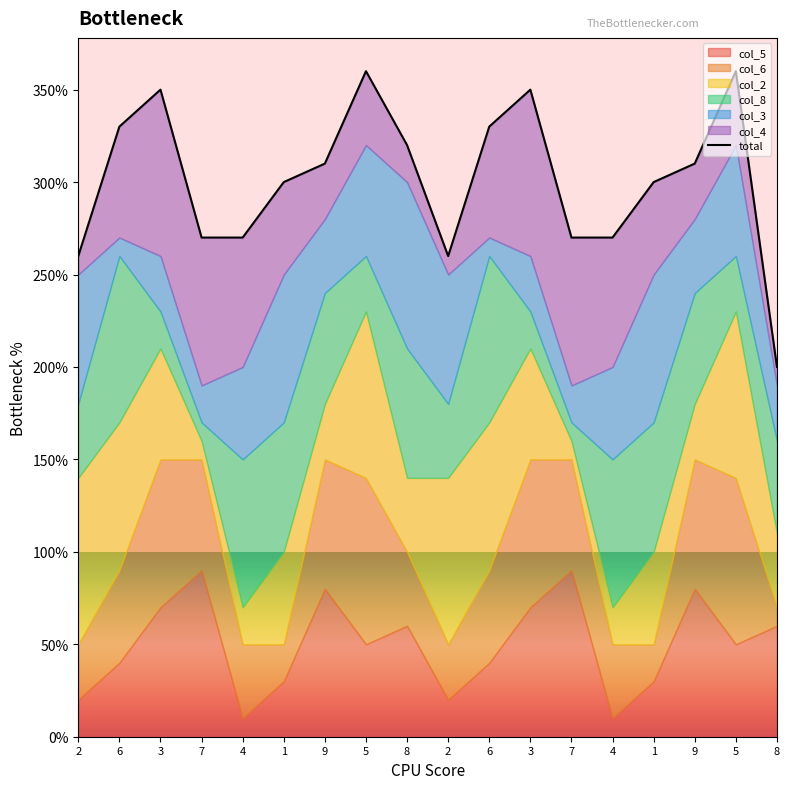

Reading left to right, extract all data points from this chart.

2=26	6=33	3=35	7=27	4=27	1=30	9=31	5=36	8=32	2=26	6=33	3=35	7=27	4=27	1=30	9=31	5=36	8=20